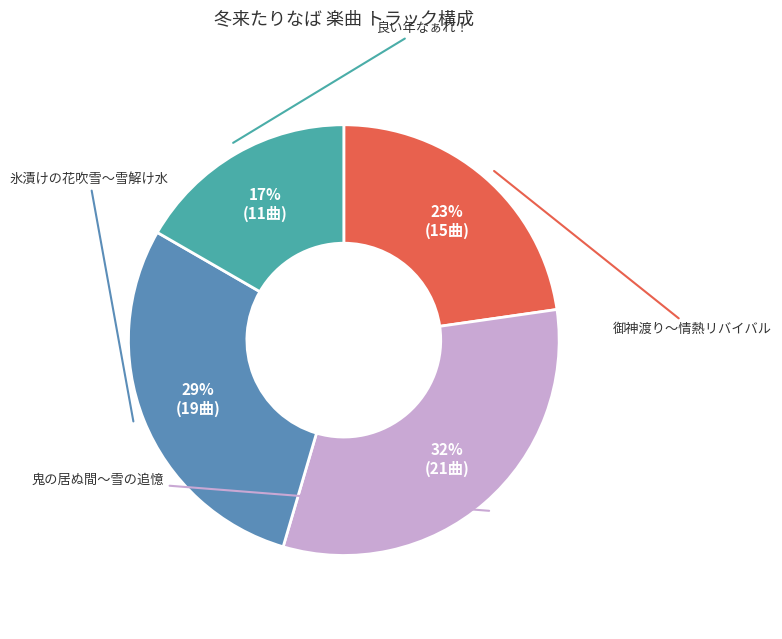

How many slices are in this pie chart?

4